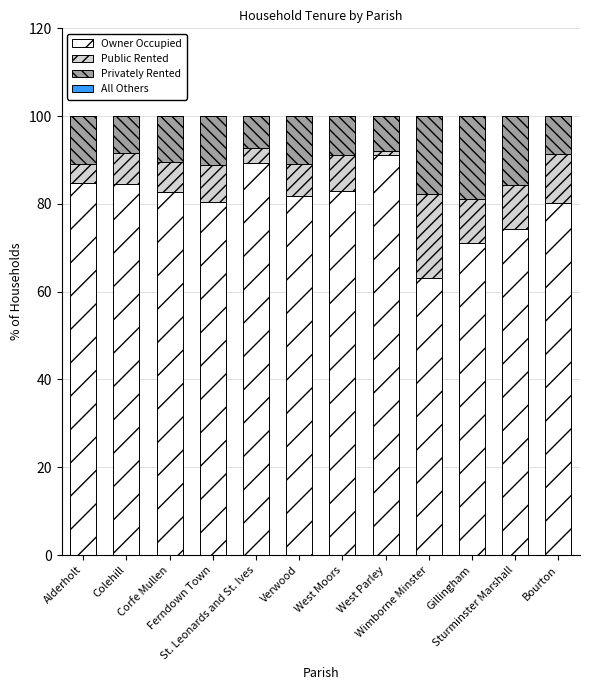

Rank the categories by Owner Occupied value from lowest to highest.

Wimborne Minster, Gillingham, Sturminster Marshall, Bourton, Ferndown Town, Verwood, Corfe Mullen, West Moors, Colehill, Alderholt, St. Leonards and St. Ives, West Parley